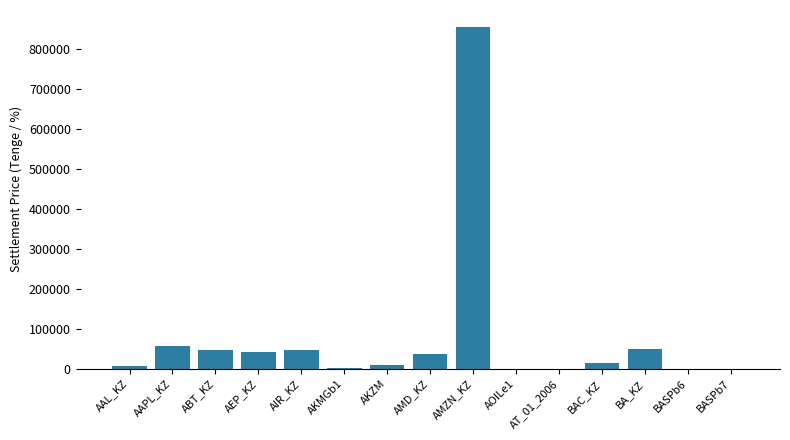

Count the number of categories in the chart.

15